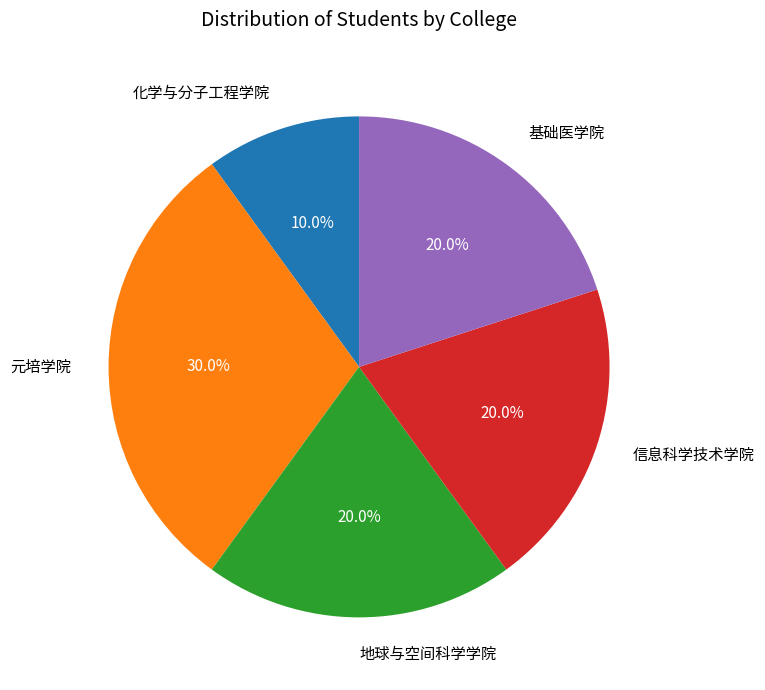

Which has a higher value, 基础医学院 or 化学与分子工程学院?

基础医学院